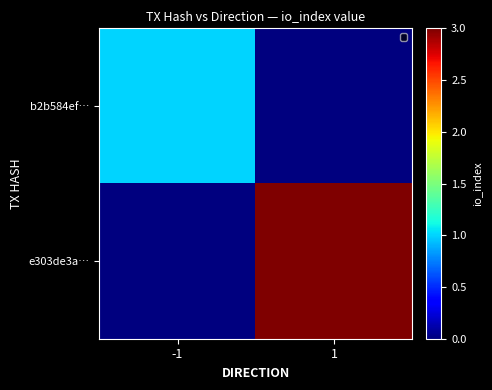

Which series has the largest total across all categories?

e303de3a…